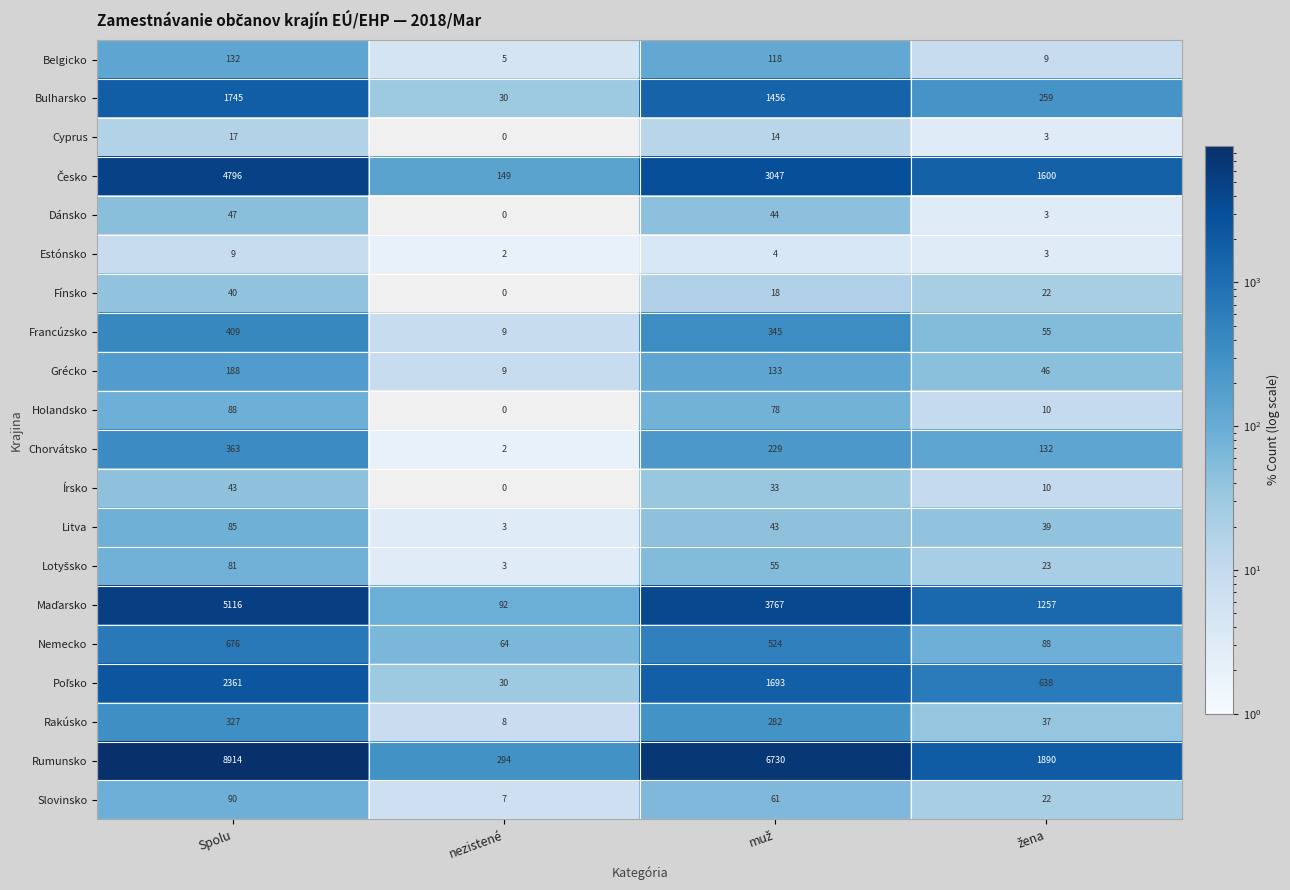

The Grécko series shows 188 at Spolu. True or false?

True